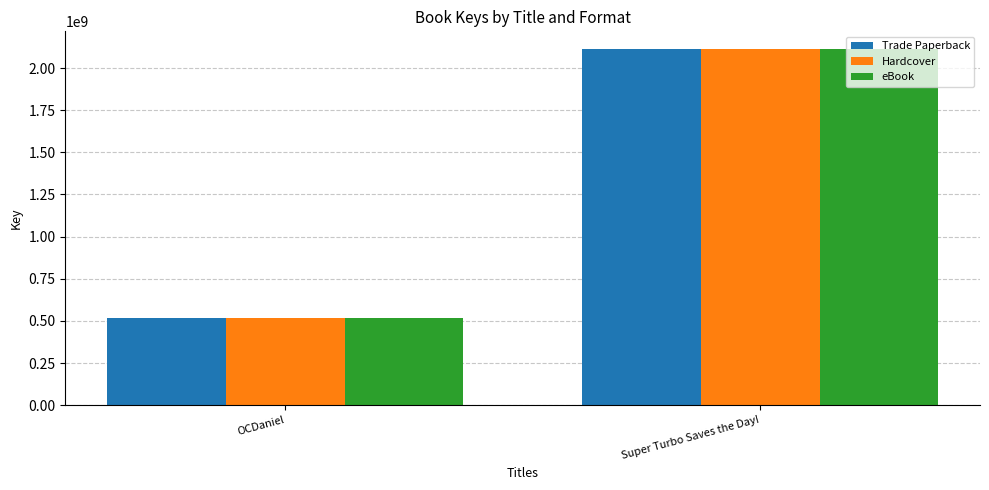

What is the difference between the maximum and minimum values in the Trade Paperback series?

1592595928